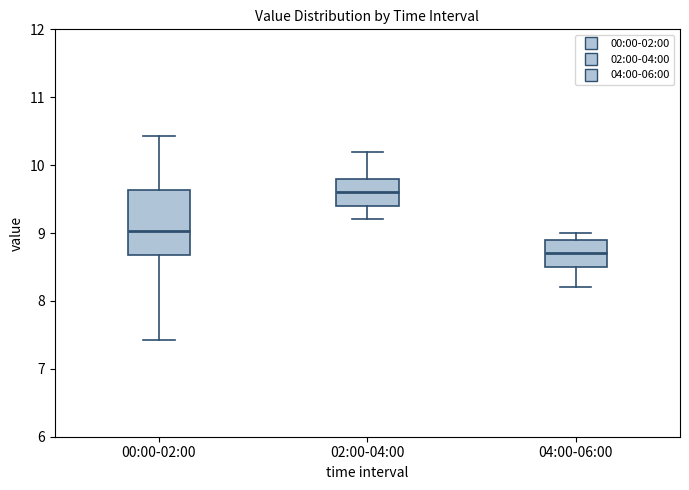

Reading left to right, read every box against the y-axis: the position of its median line, the range the box covers, and the ends of its whiskers. The values are not printed on the chart, so give them approximately, as read against the axis.

00:00-02:00: median 9.0, box 8.7 to 9.6, whiskers 7.4 to 10.4
02:00-04:00: median 9.6, box 9.4 to 9.8, whiskers 9.2 to 10.2
04:00-06:00: median 8.7, box 8.5 to 8.9, whiskers 8.2 to 9.0